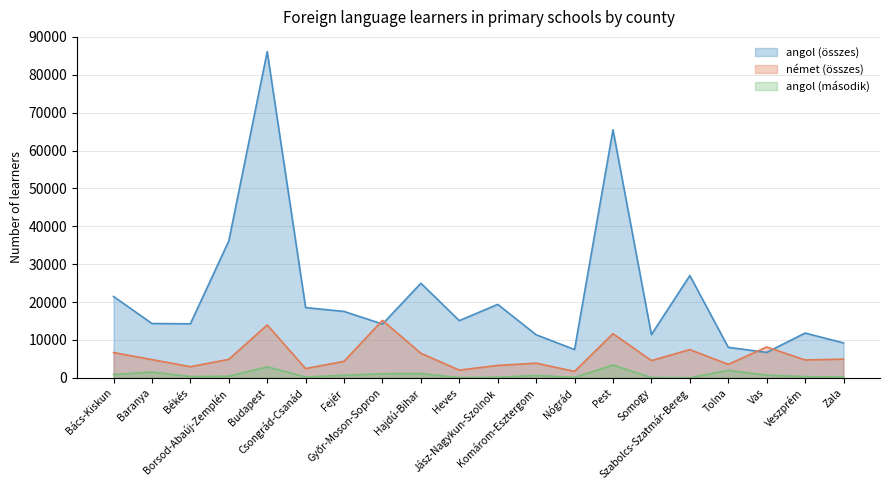

Read the német (összes) value at Borsod-Abaúj-Zemplén, to the nearest 100.

4900